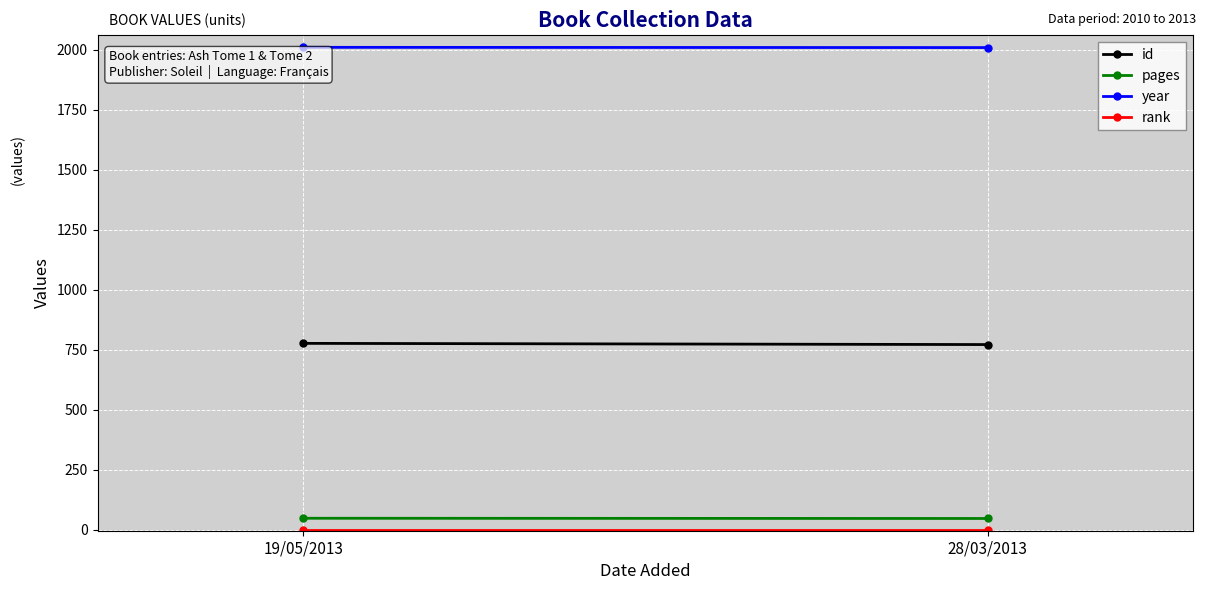

Rank the series at 28/03/2013 from lowest to highest value.

rank, pages, id, year